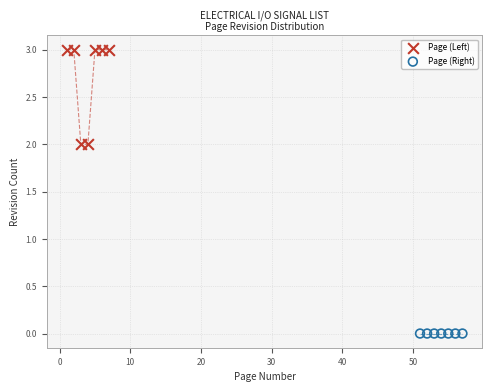

Which series reaches the maximum Y coordinate?

Page (Left)